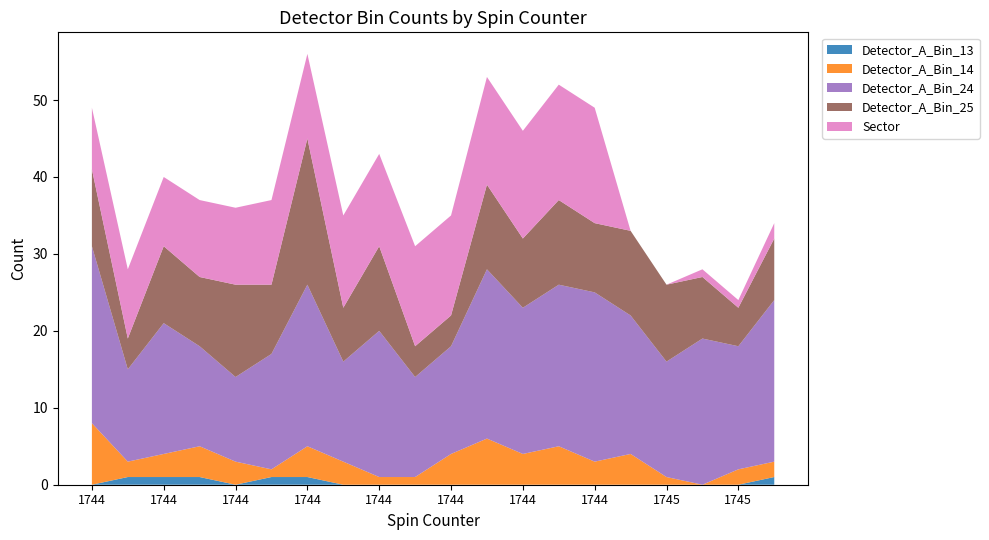

Reading left to right, extract all data points from this chart.

Detector_A_Bin_13: 0	1	1	1	0	1	1	0	0	0	0	0	0	0	0	0	0	0	0	1
Detector_A_Bin_14: 8	2	3	4	3	1	4	3	1	1	4	6	4	5	3	4	1	0	2	2
Detector_A_Bin_24: 23	12	17	13	11	15	21	13	19	13	14	22	19	21	22	18	15	19	16	21
Detector_A_Bin_25: 10	4	10	9	12	9	19	7	11	4	4	11	9	11	9	11	10	8	5	8
Sector: 8	9	9	10	10	11	11	12	12	13	13	14	14	15	15	0	0	1	1	2